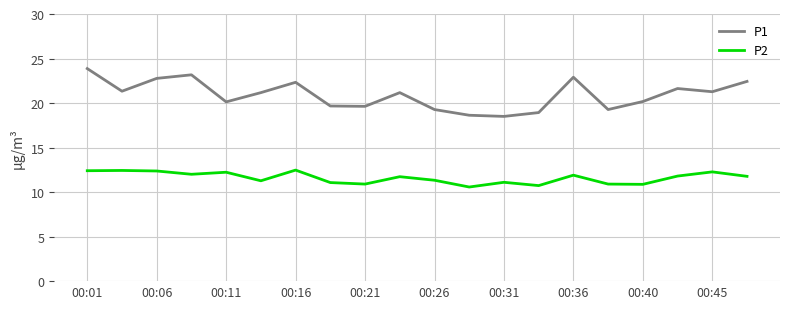

True or false: P2 and P1 intersect in this chart.

False